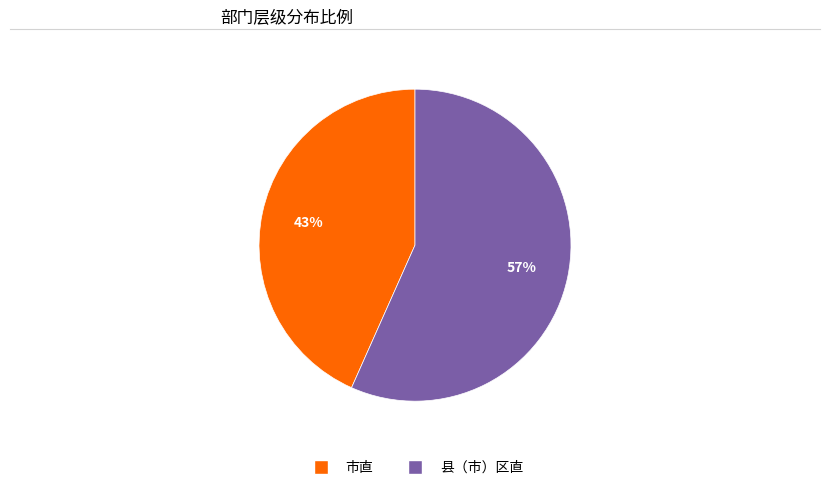

Is the sum of 市直 and 县（市）区直 greater than half?

Yes